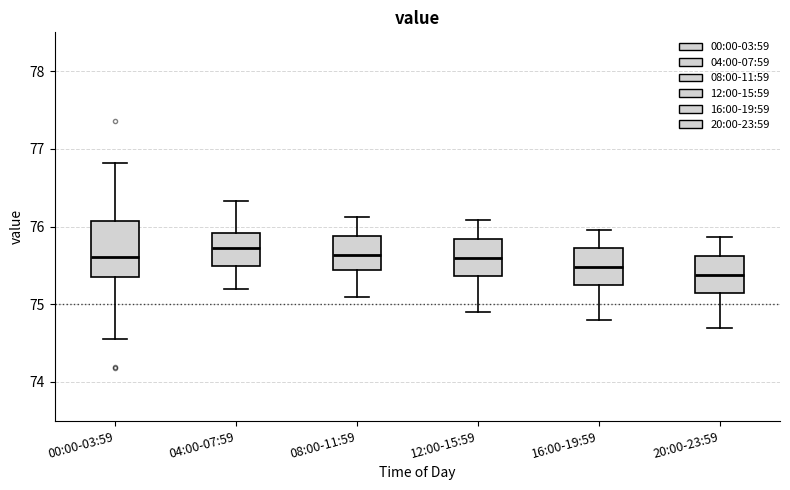

Which box is the tallest, from its lower edge to its upper edge?

00:00-03:59